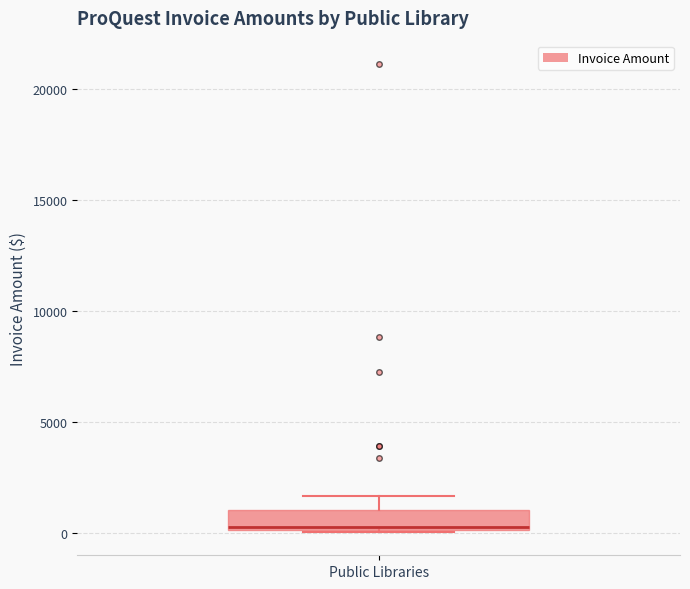

Read this box plot against the y-axis: the position of the median line, the range covered by the box, and the ends of both whiskers. The values are not printed on the chart, so give them approximately, as read against the axis.

median 500, box 0 to 1000, whiskers 0 to 1500